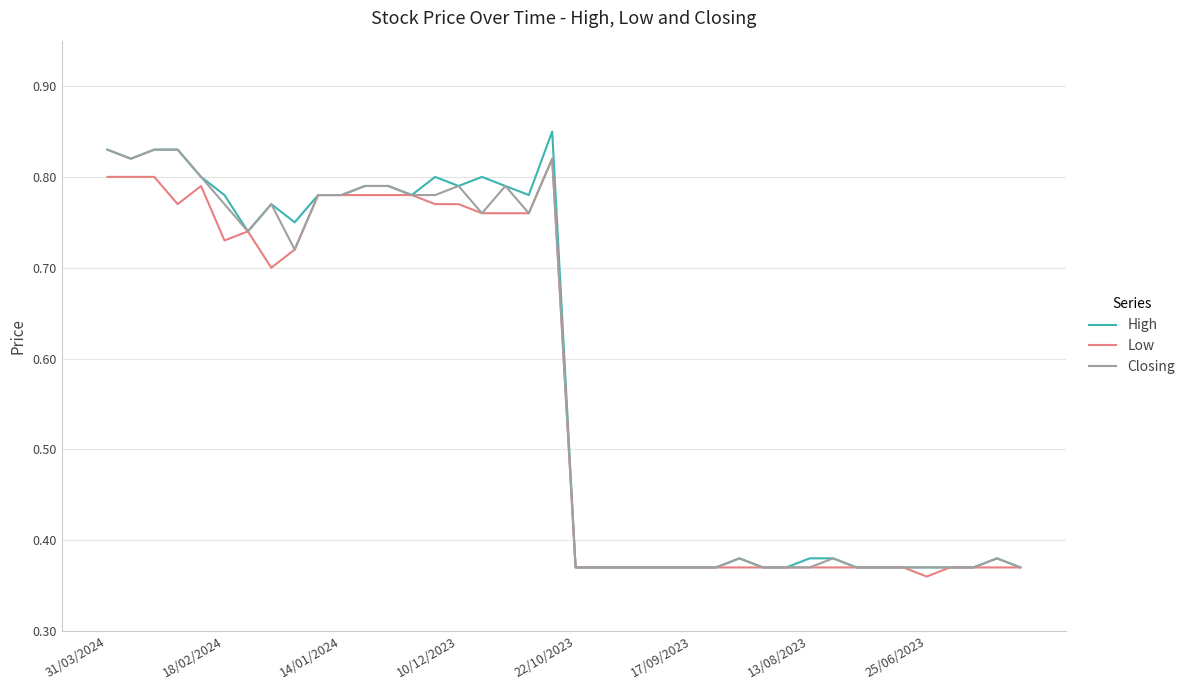

How many distinct data groups are displayed?

3